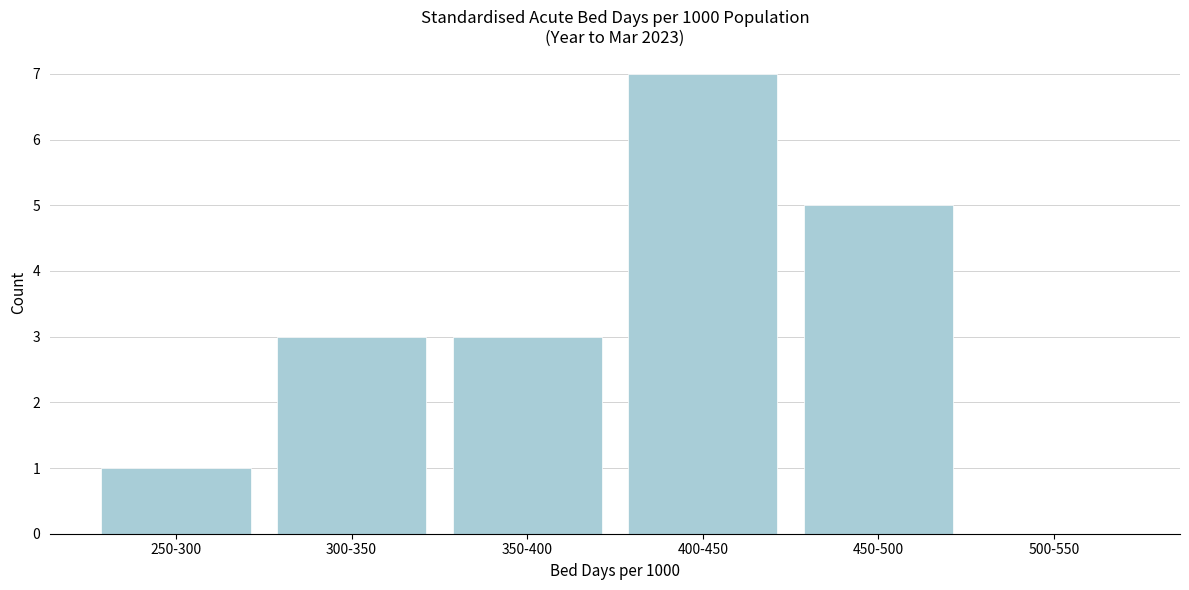

Reading left to right, list all the values displayed in this chart.

250-300=1	300-350=3	350-400=3	400-450=7	450-500=5	500-550=0